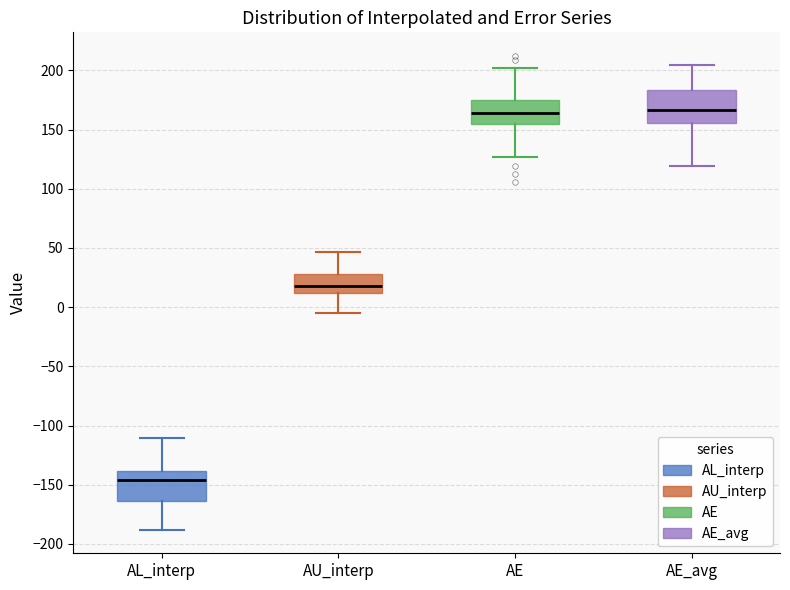

Where does the median line of the box for AE_avg sit on the y-axis? The values are not printed on the chart, so give them approximately, as read against the axis.

165